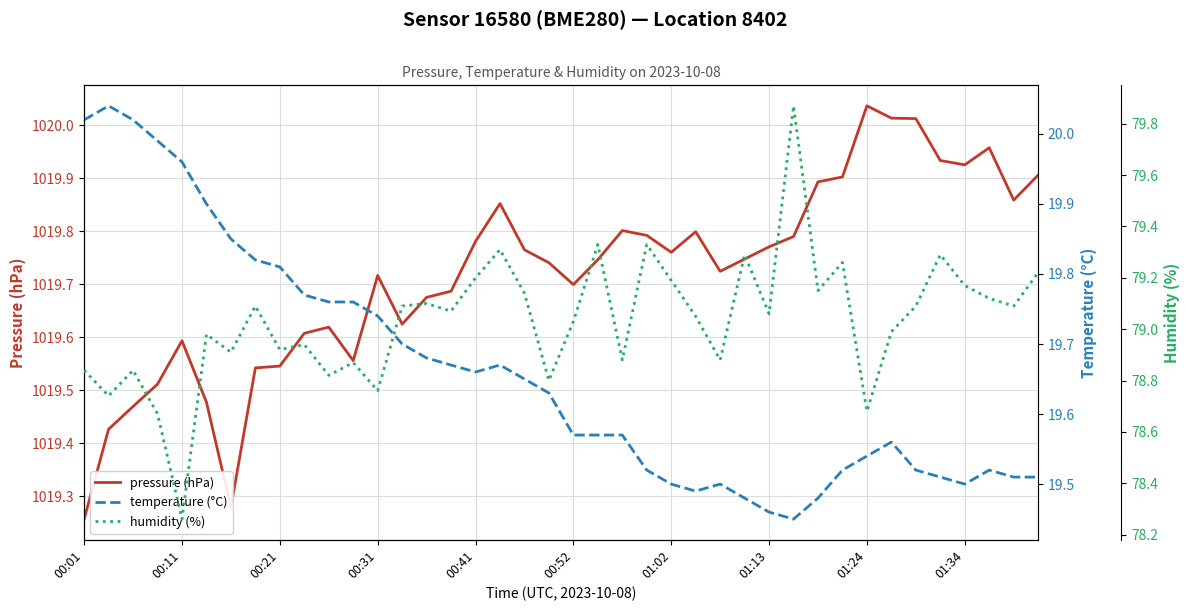

Which category has the lowest value in the pressure (hPa) series?

00:01